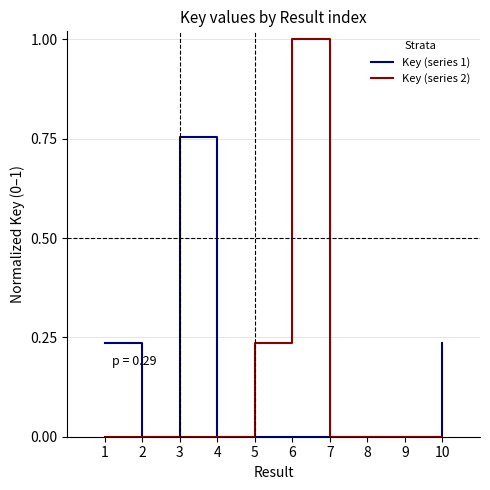

The Key (series 2) series shows 0.5 at 6. True or false?

False